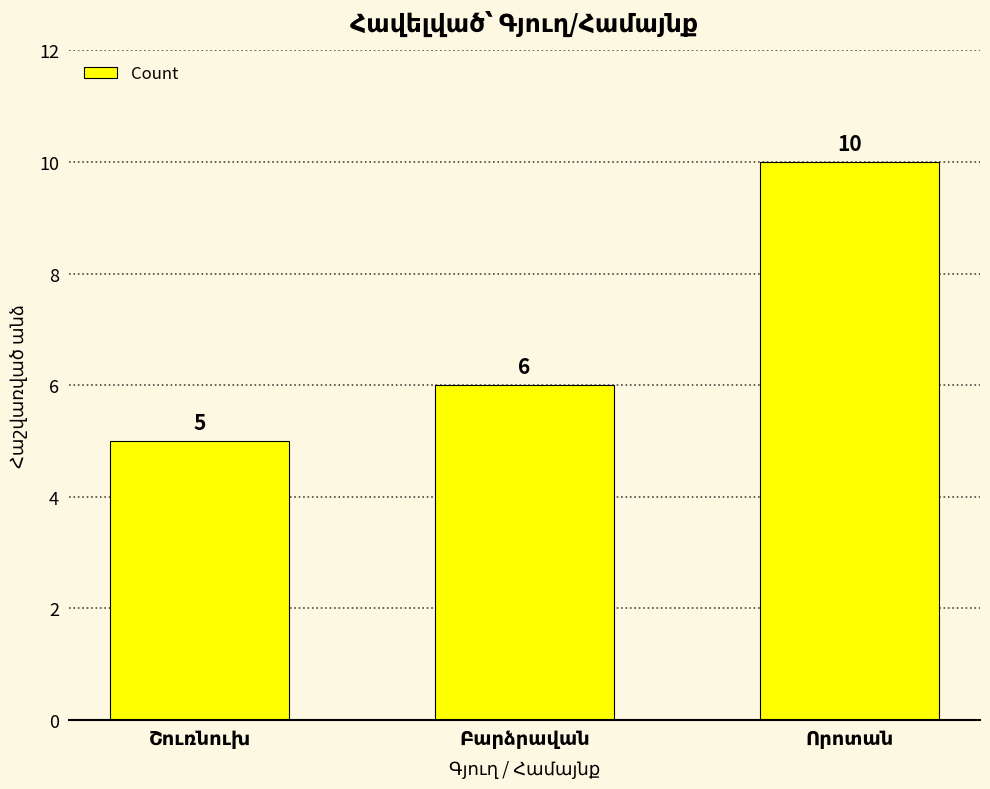

Reading left to right, list all the values displayed in this chart.

5	6	10